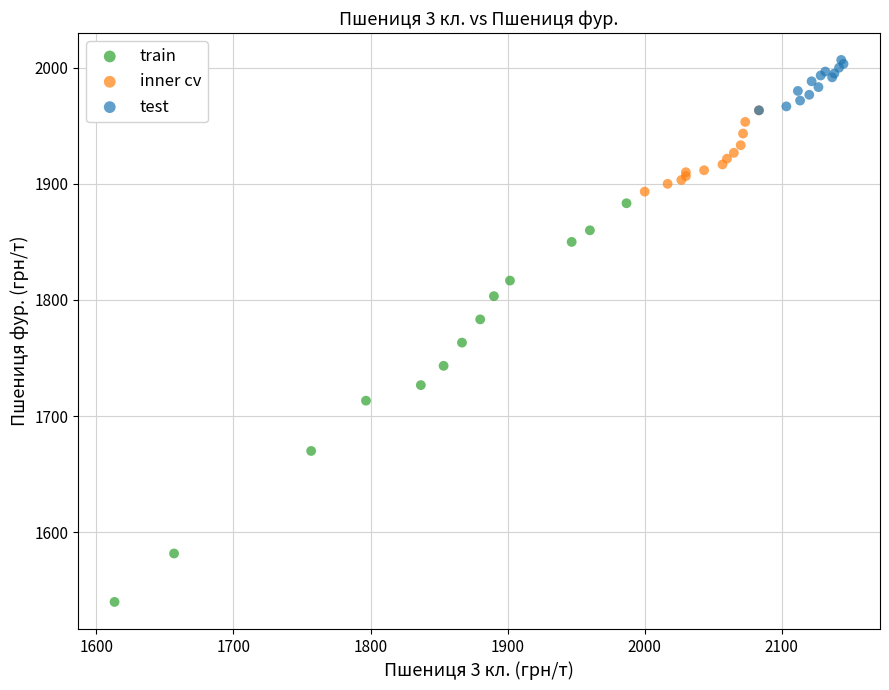

Which series has the widest spread of Y values?

train